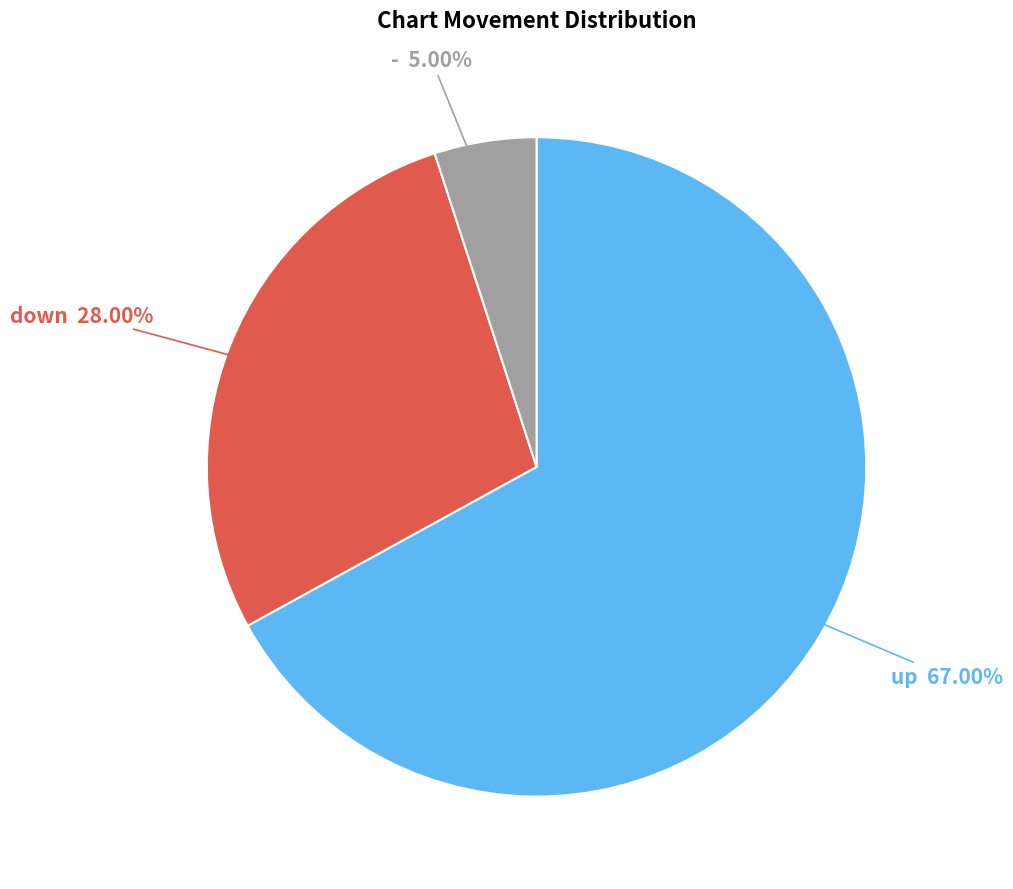

Combined, what portion of the pie is down and -?

33.0%